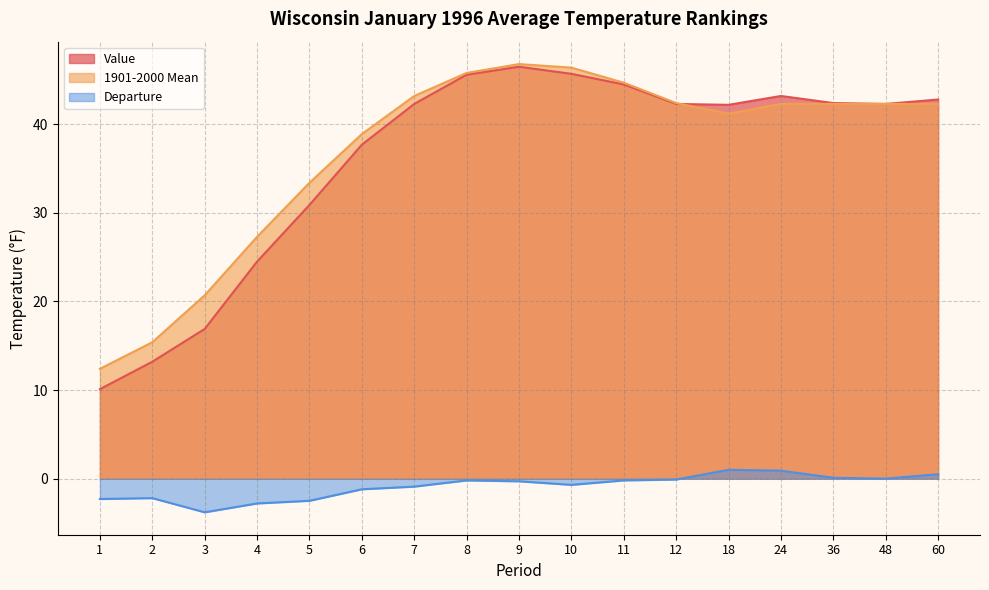

Read the Value value at 9.

46.5